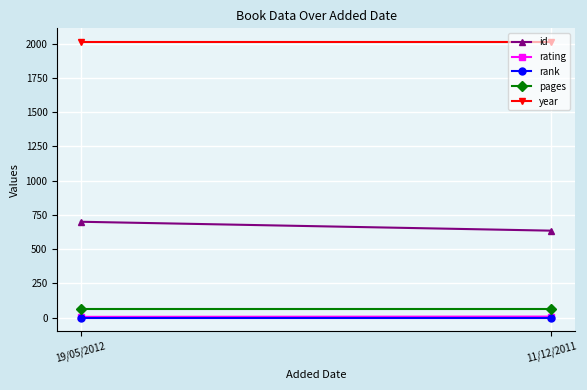

What is the label of the 1st point from the right?

11/12/2011